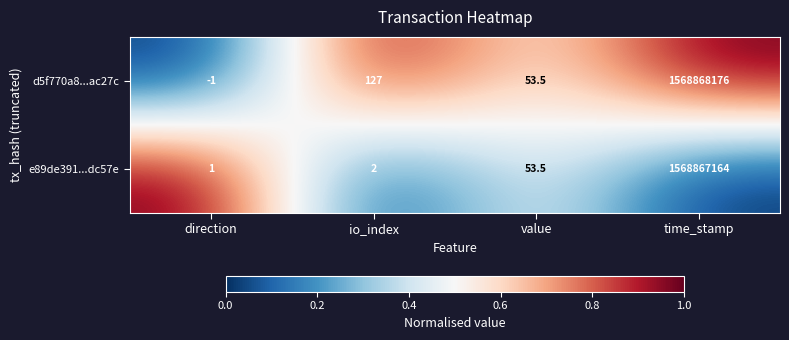

What is the sum of the d5f770a8...ac27c values at direction and time_stamp?

1568868175.0